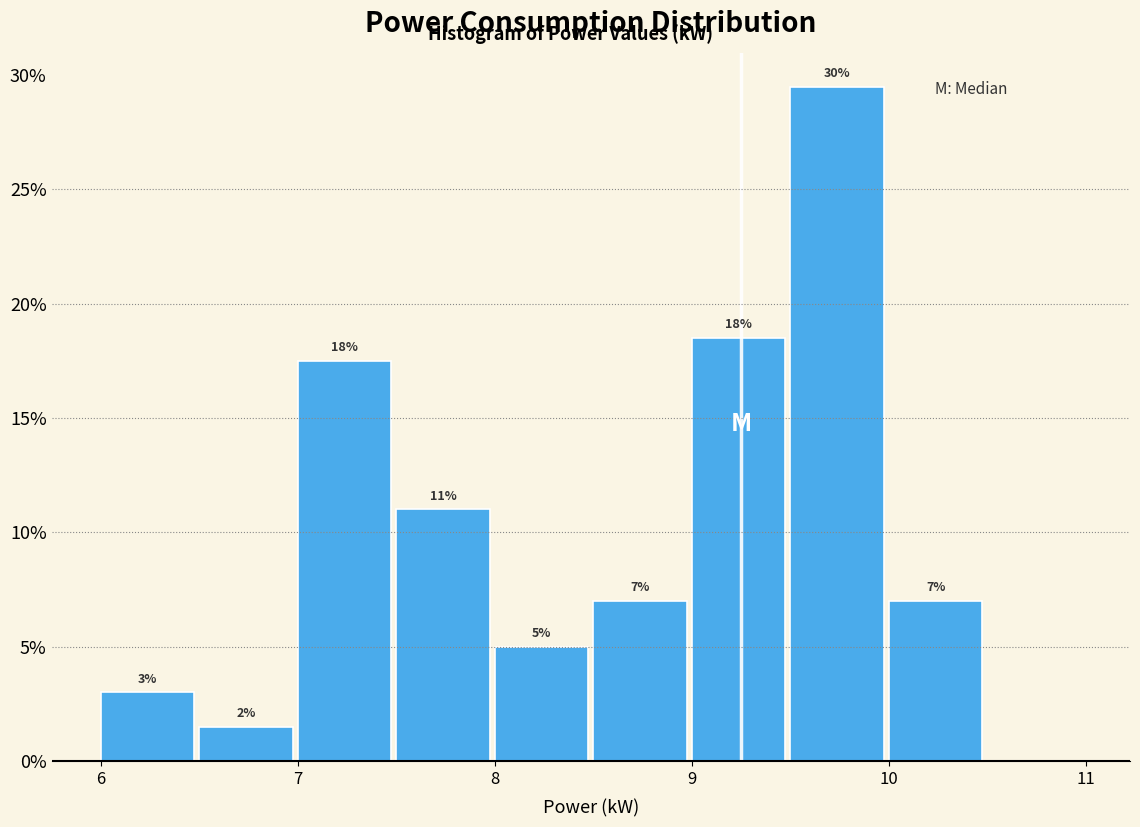

Over which range of the x-axis is the bar tallest?

9.5 to 10.0